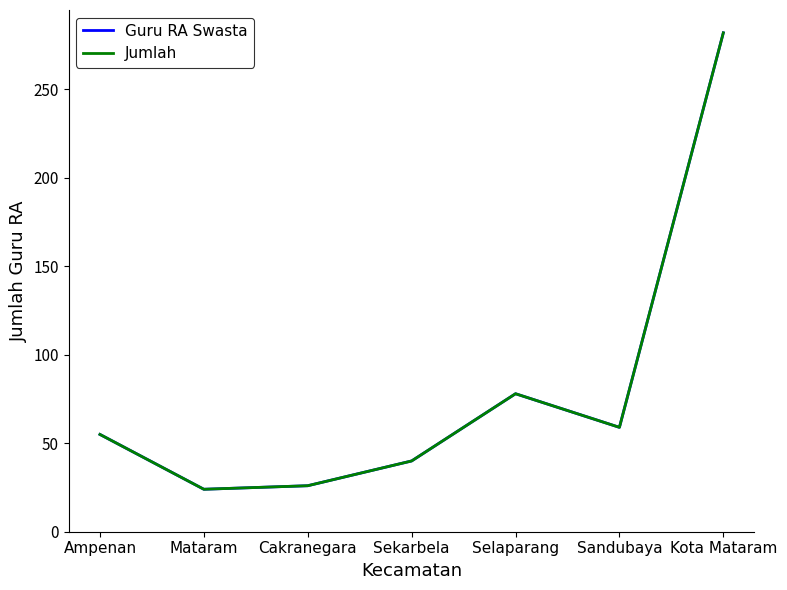

Reading right to left, extract all data points from this chart.

Guru RA Swasta: 282	59	78	40	26	24	55
Jumlah: 282	59	78	40	26	24	55